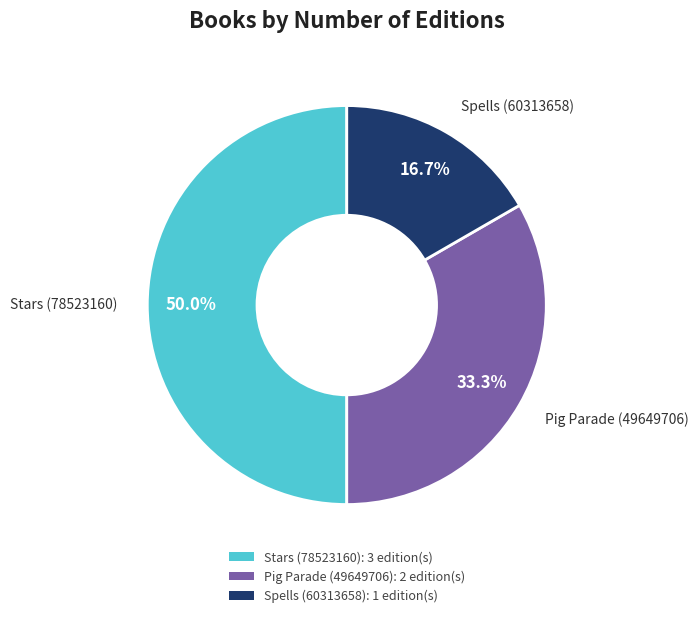

What percentage is the Pig Parade (49649706) slice, to the nearest percent?

33%